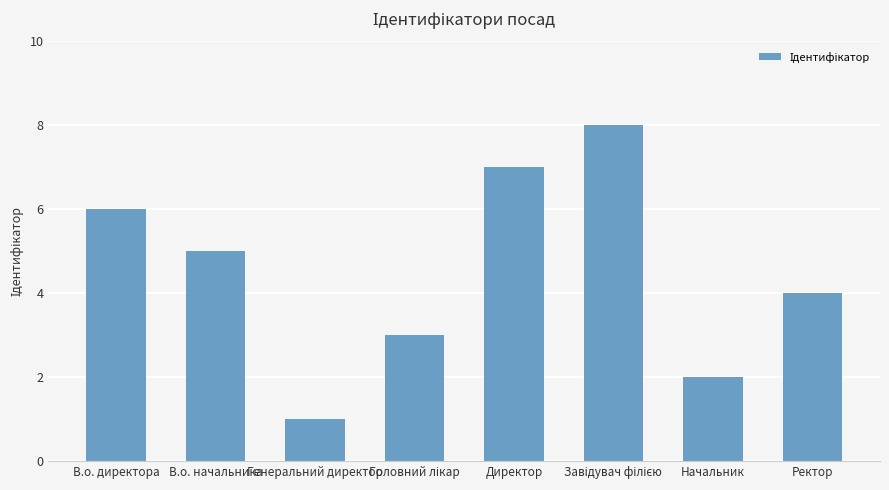

What is the label of the 2nd bar from the right?

Начальник